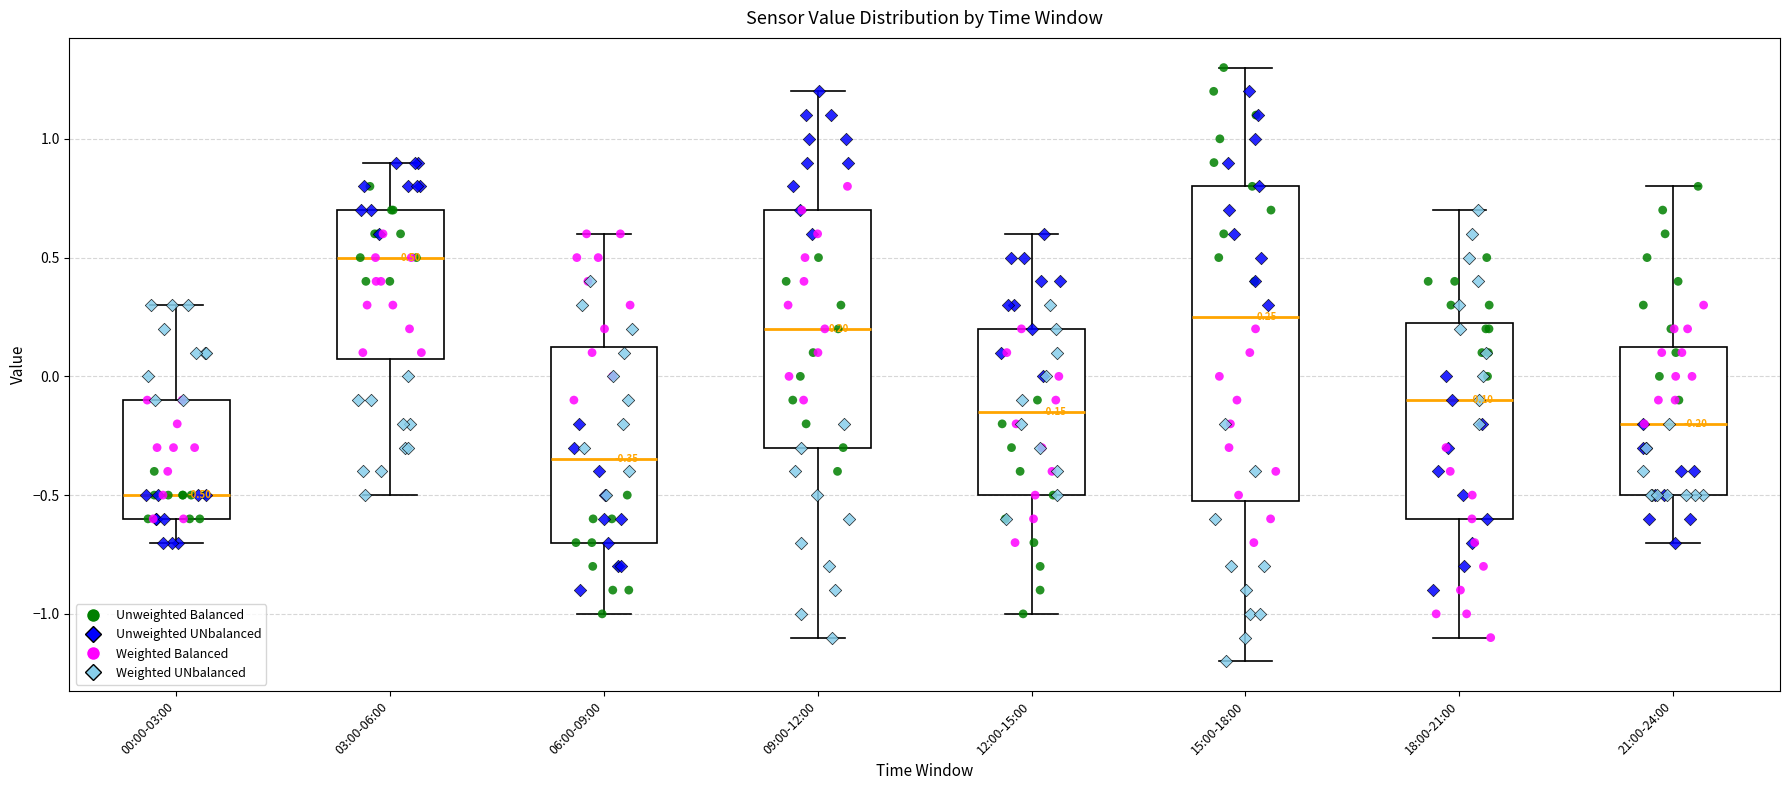

Which box has the highest median line?

03:00-06:00